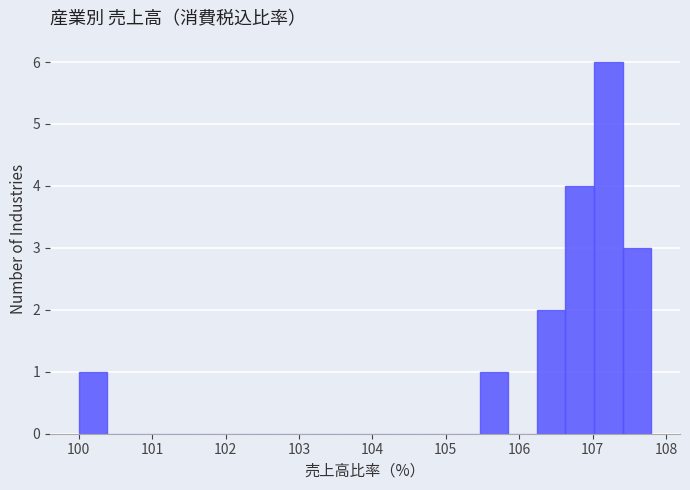

Read against the x-axis, roughly where is the centre of the tallest bar?

107.2